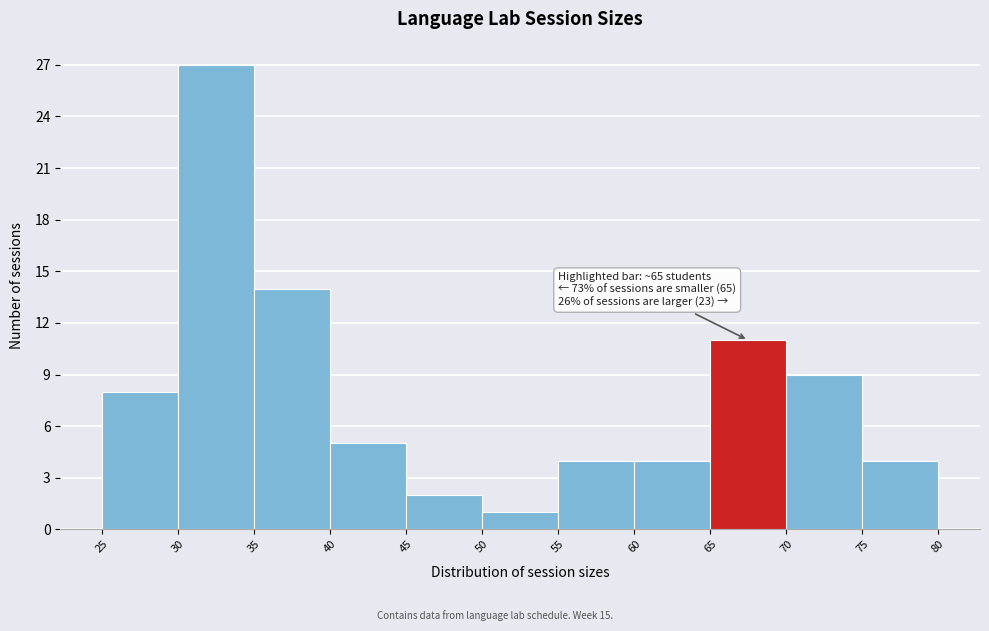

Over which range of the x-axis is the bar tallest?

30 to 35